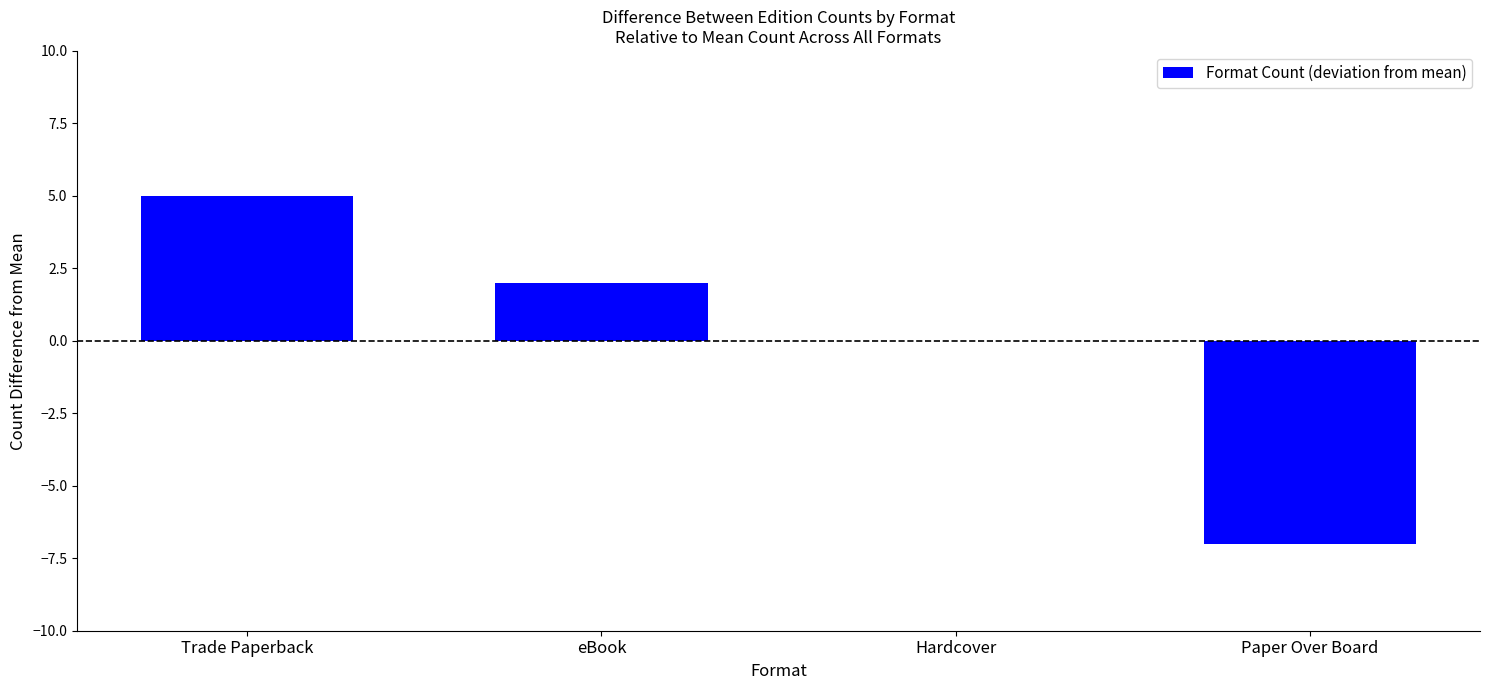

Count the values in the range 0 to 5.

3